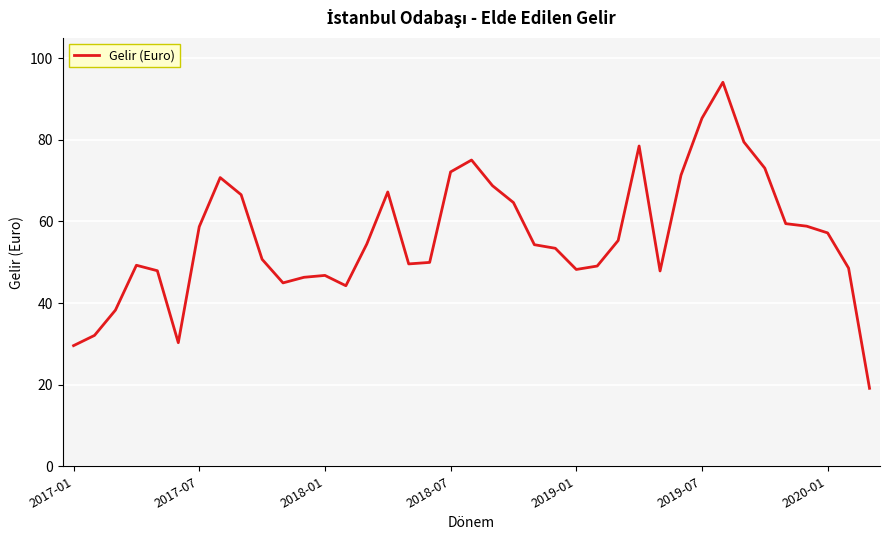

Count the number of categories in the chart.

39